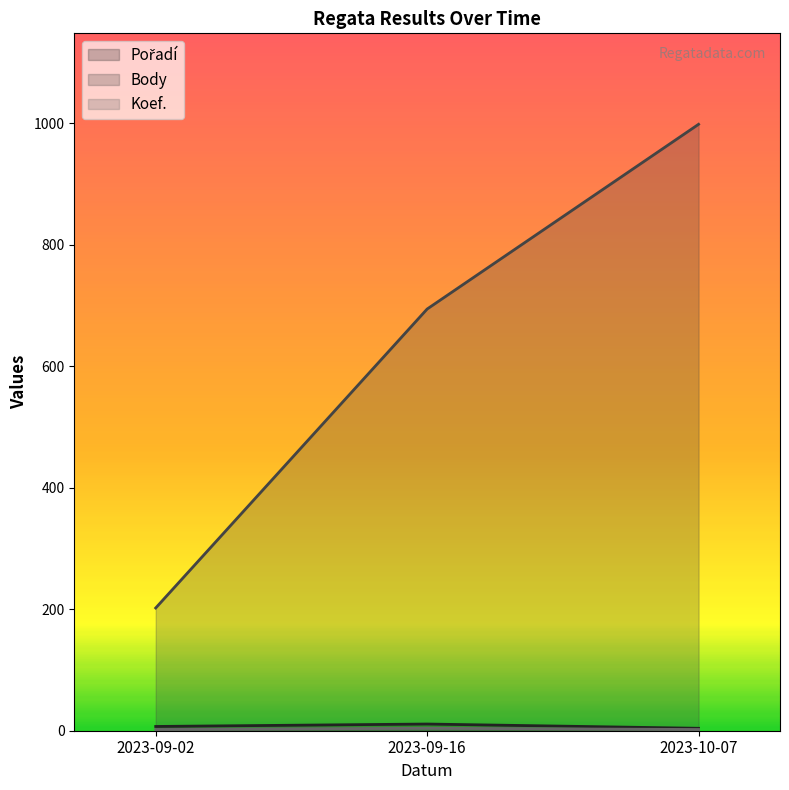

What are all the series names shown in the legend?

Pořadí, Body, Koef.